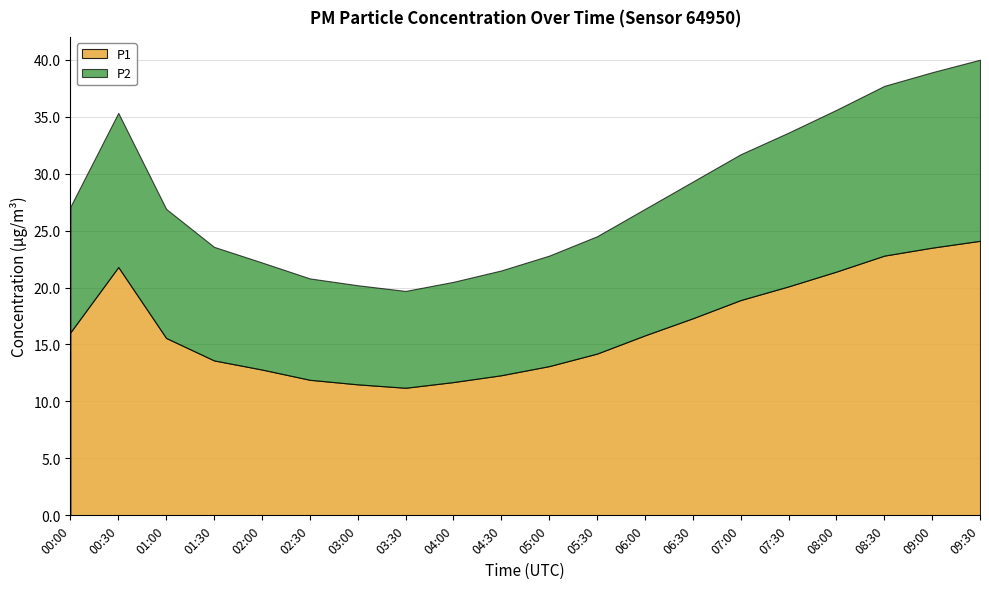

Rank the categories by P1 value from lowest to highest.

03:30, 03:00, 04:00, 02:30, 04:30, 02:00, 05:00, 01:30, 05:30, 01:00, 06:00, 00:00, 06:30, 07:00, 07:30, 08:00, 00:30, 08:30, 09:00, 09:30